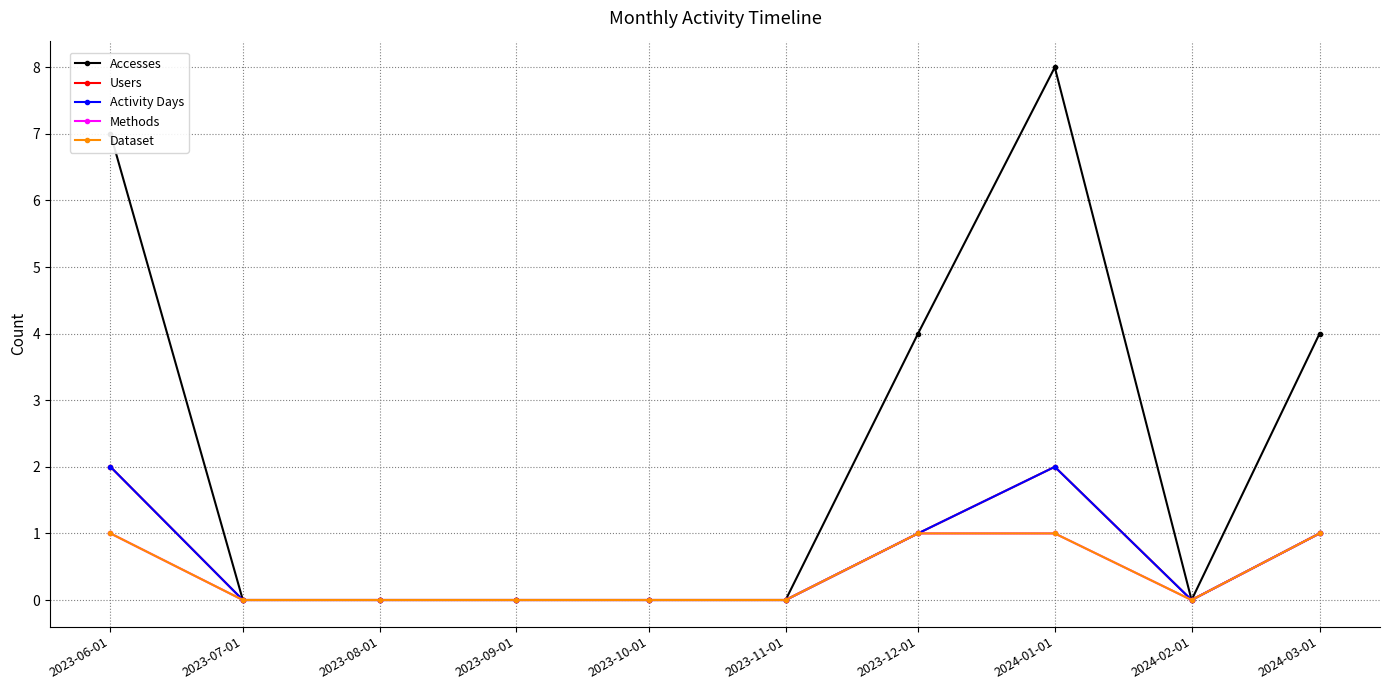

What is the label of the 6th point from the right?

2023-10-01